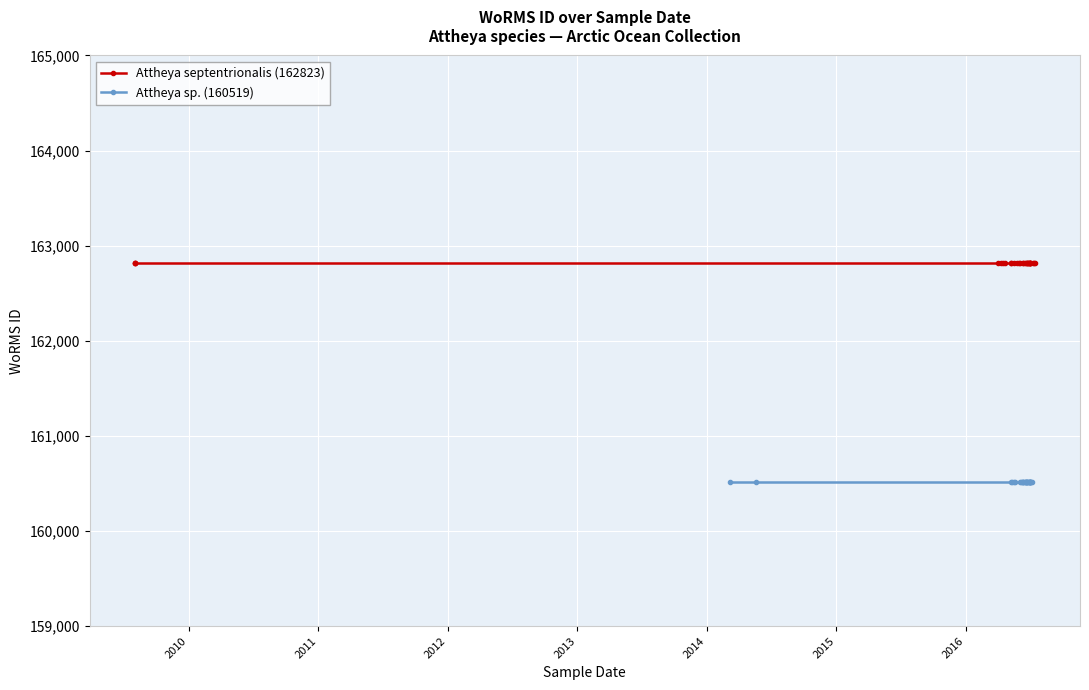

True or false: Attheya sp. (160519) has more than 1 interior local peaks.

False